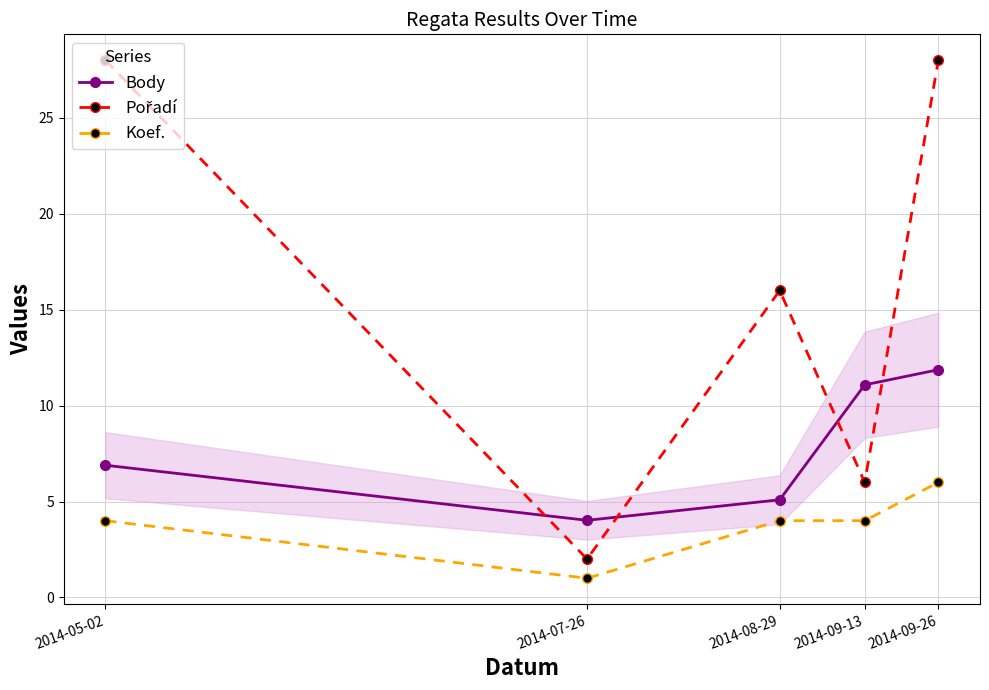

Rank the series at 2014-09-26 from lowest to highest value.

Koef., Body, Pořadí